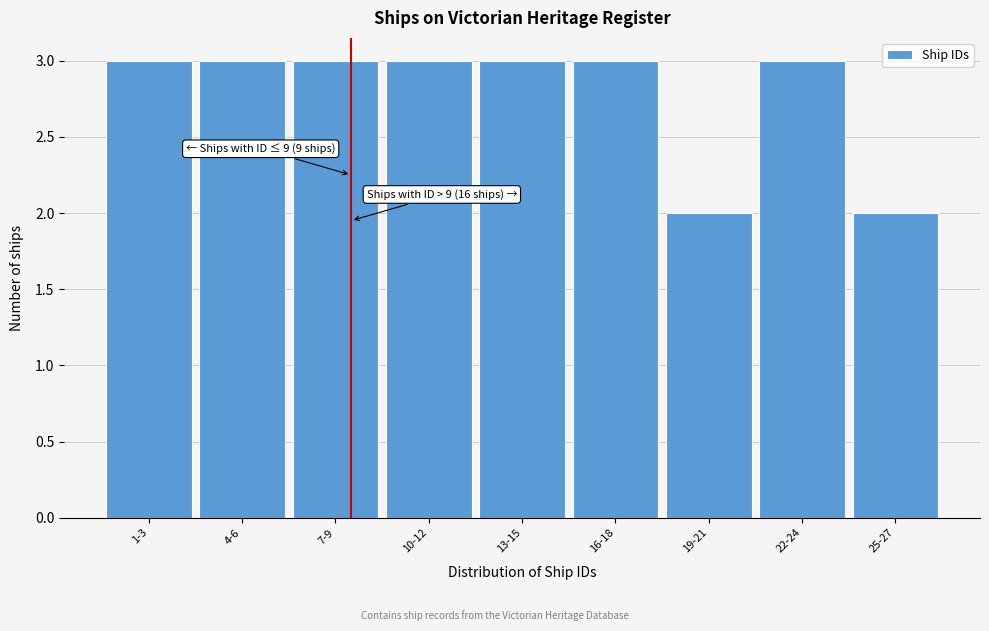

Reading right to left, what are all the values shown in this chart?

25-27=2	22-24=3	19-21=2	16-18=3	13-15=3	10-12=3	7-9=3	4-6=3	1-3=3